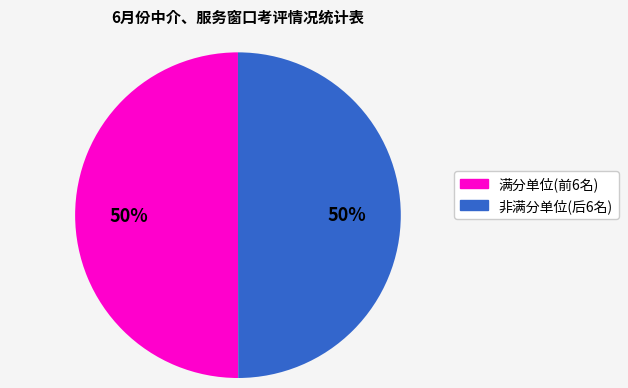

To the nearest percent, what is the average slice percentage?

50%